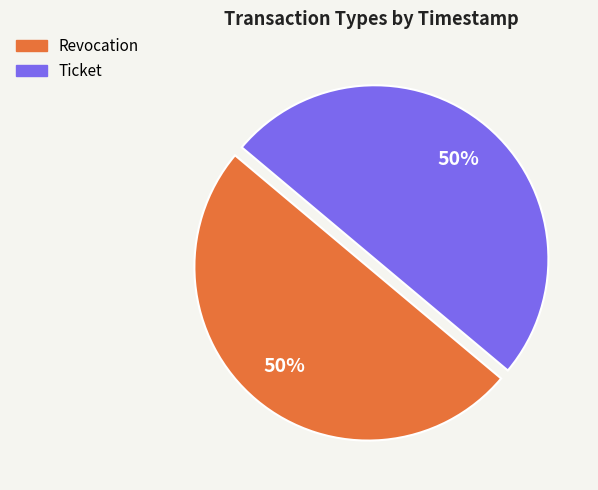

True or false: Ticket accounts for 50% of the total.

True